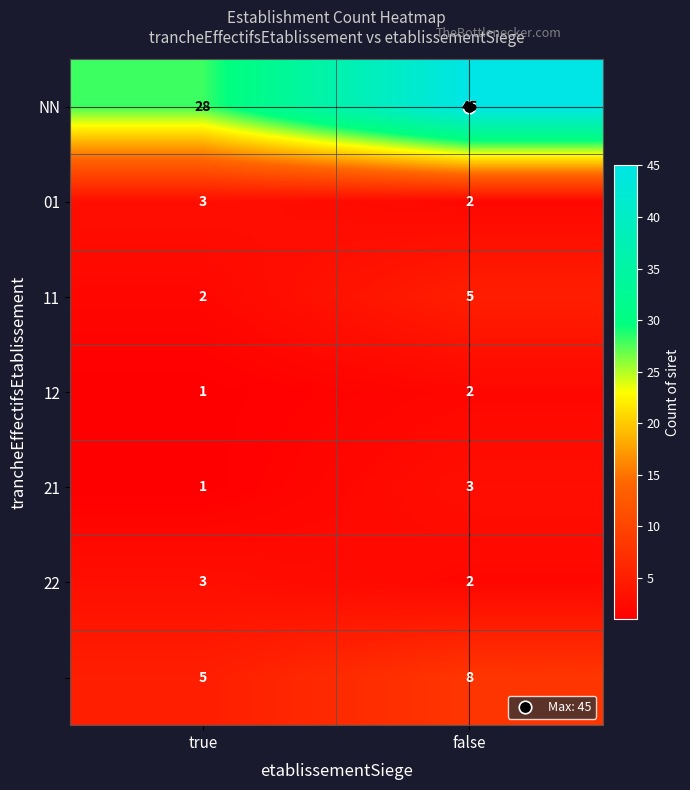

At which category is the sum across all series the highest?

false